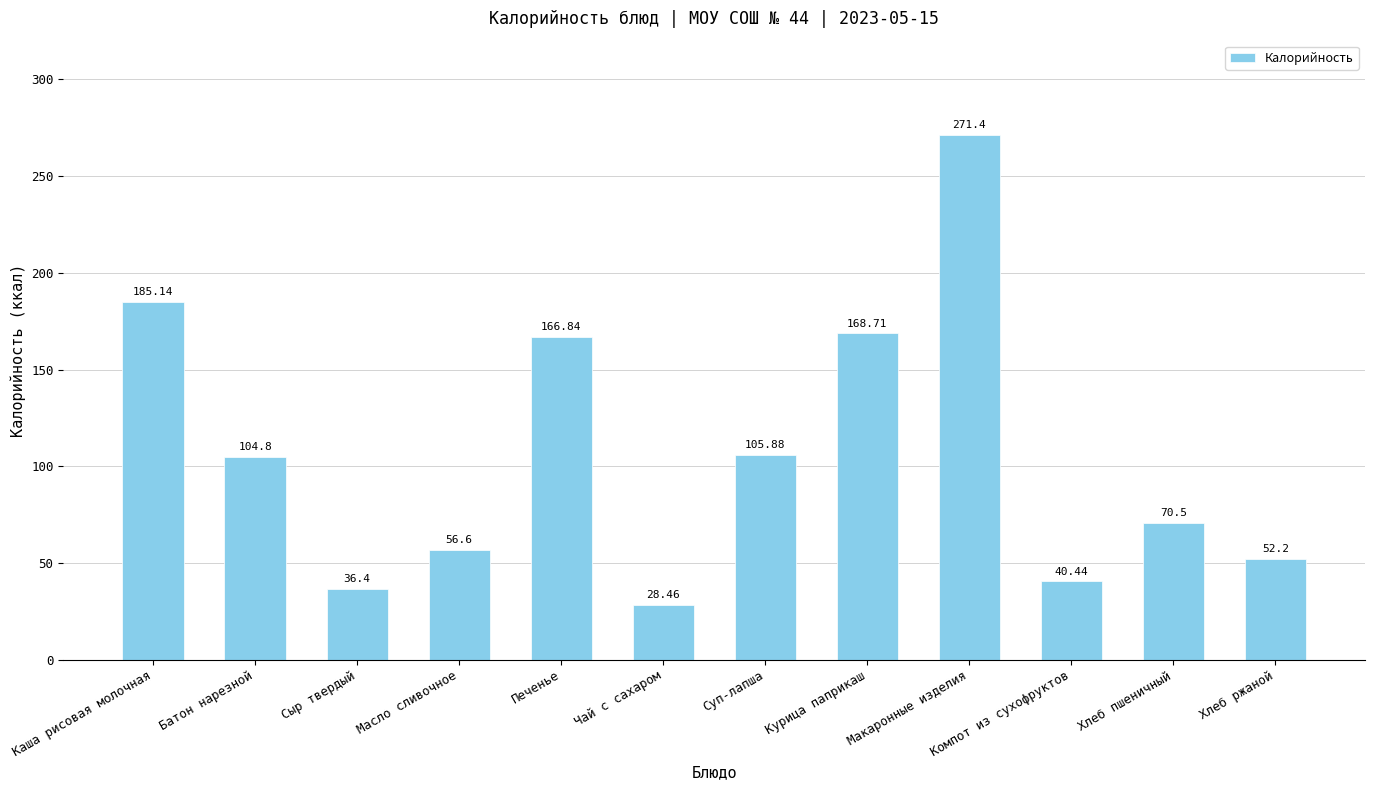

What is the smallest value displayed?

28.5